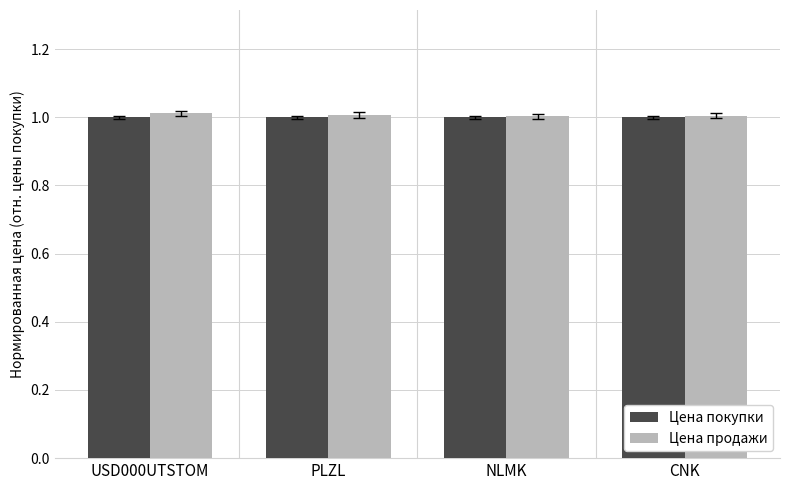

What is the value of the Цена покупки bar at the 1st from the left?

1.0